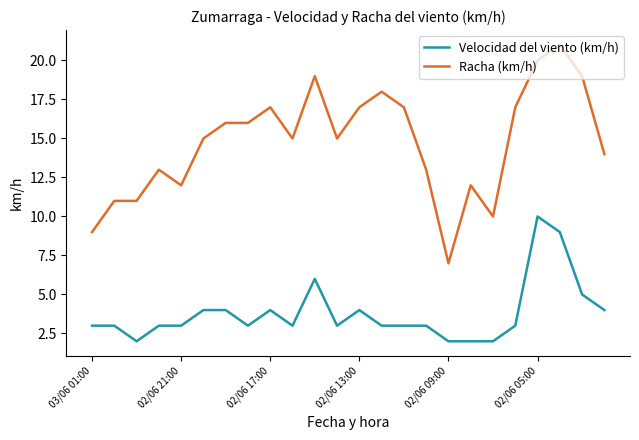

What is the difference between the maximum and minimum values in the Velocidad del viento (km/h) series?

8